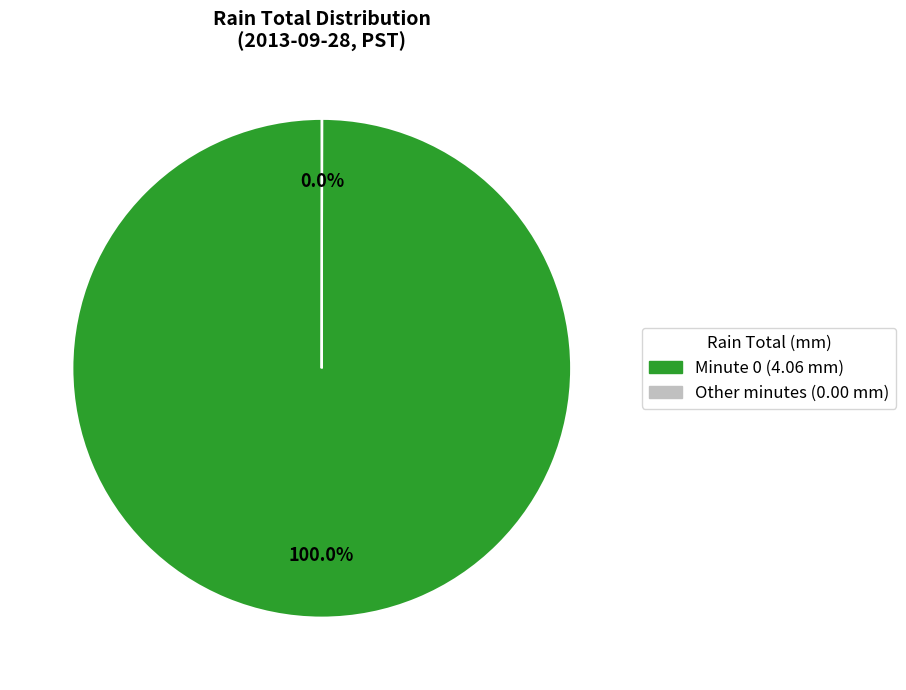

Is there any slice that represents more than half of the pie?

Yes